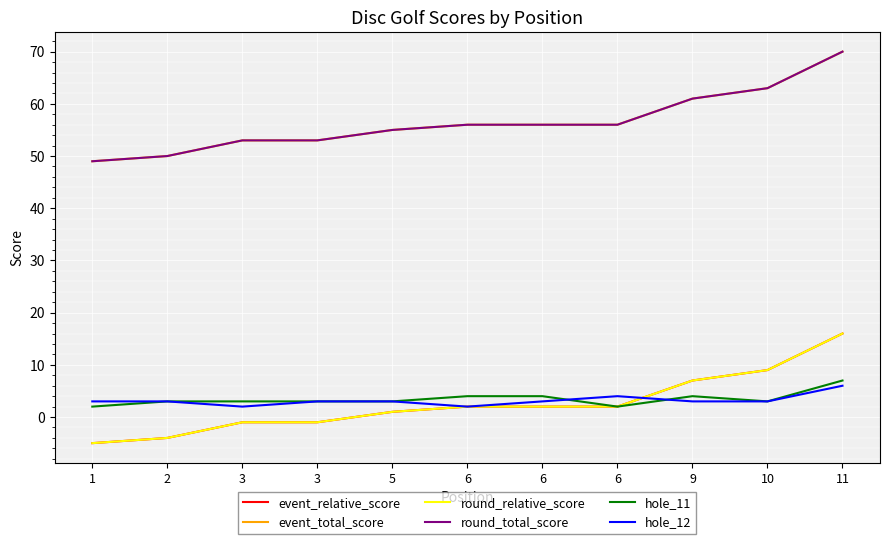

Rank the series at 6 from highest to lowest value.

event_total_score, round_total_score, hole_11, event_relative_score, round_relative_score, hole_12